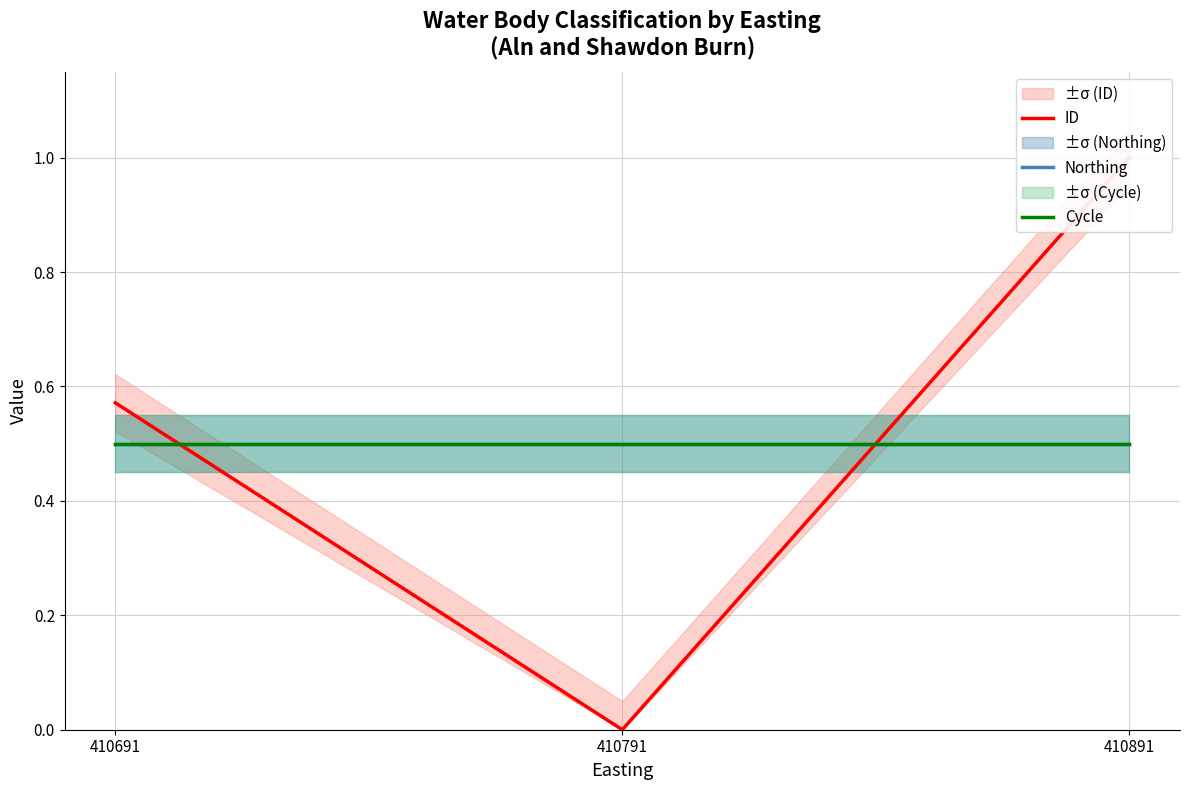

Which series has the largest total across all categories?

ID